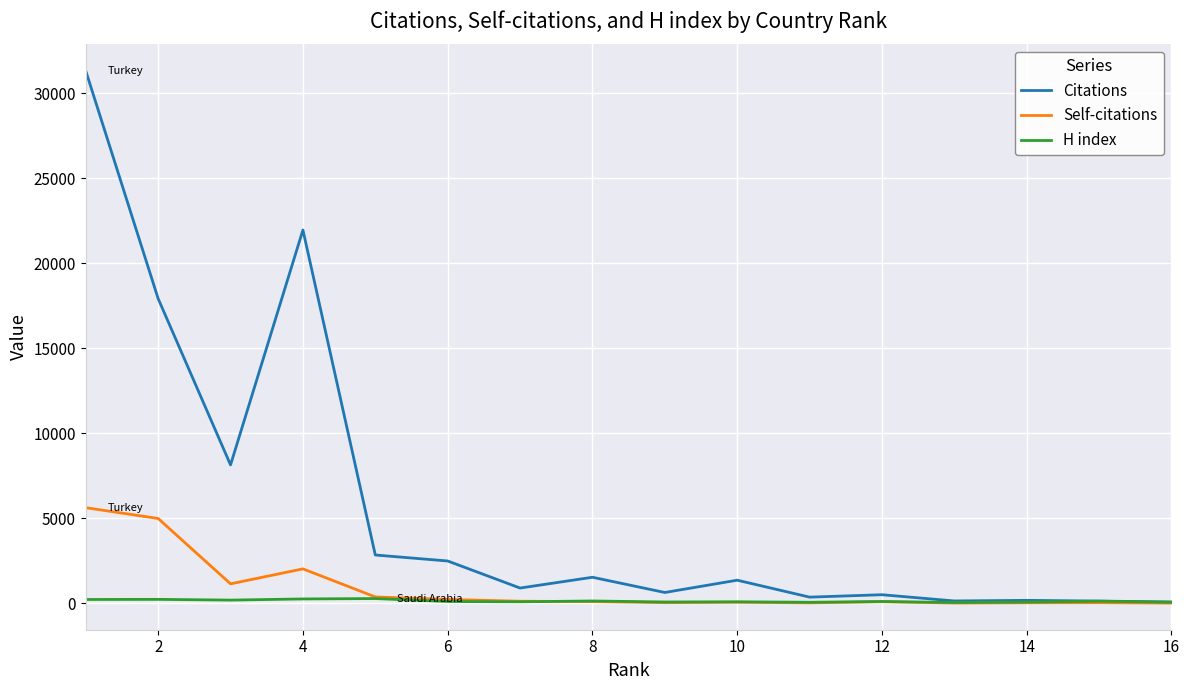

Which series has the widest spread of values?

Citations